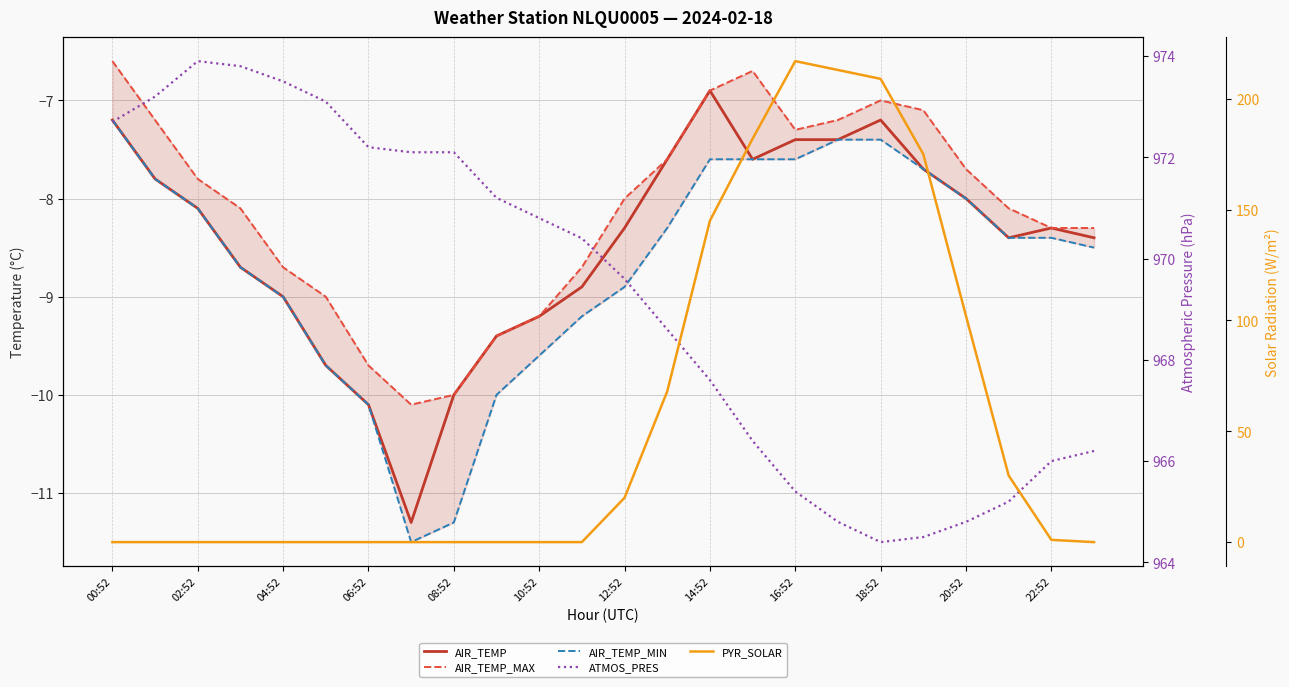

True or false: ATMOS_PRES and PYR_SOLAR cross at least once.

False